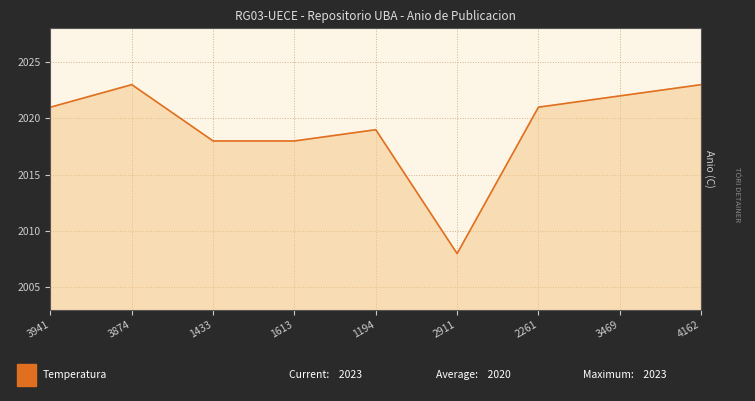

The value at 1433 is 2018. True or false?

True